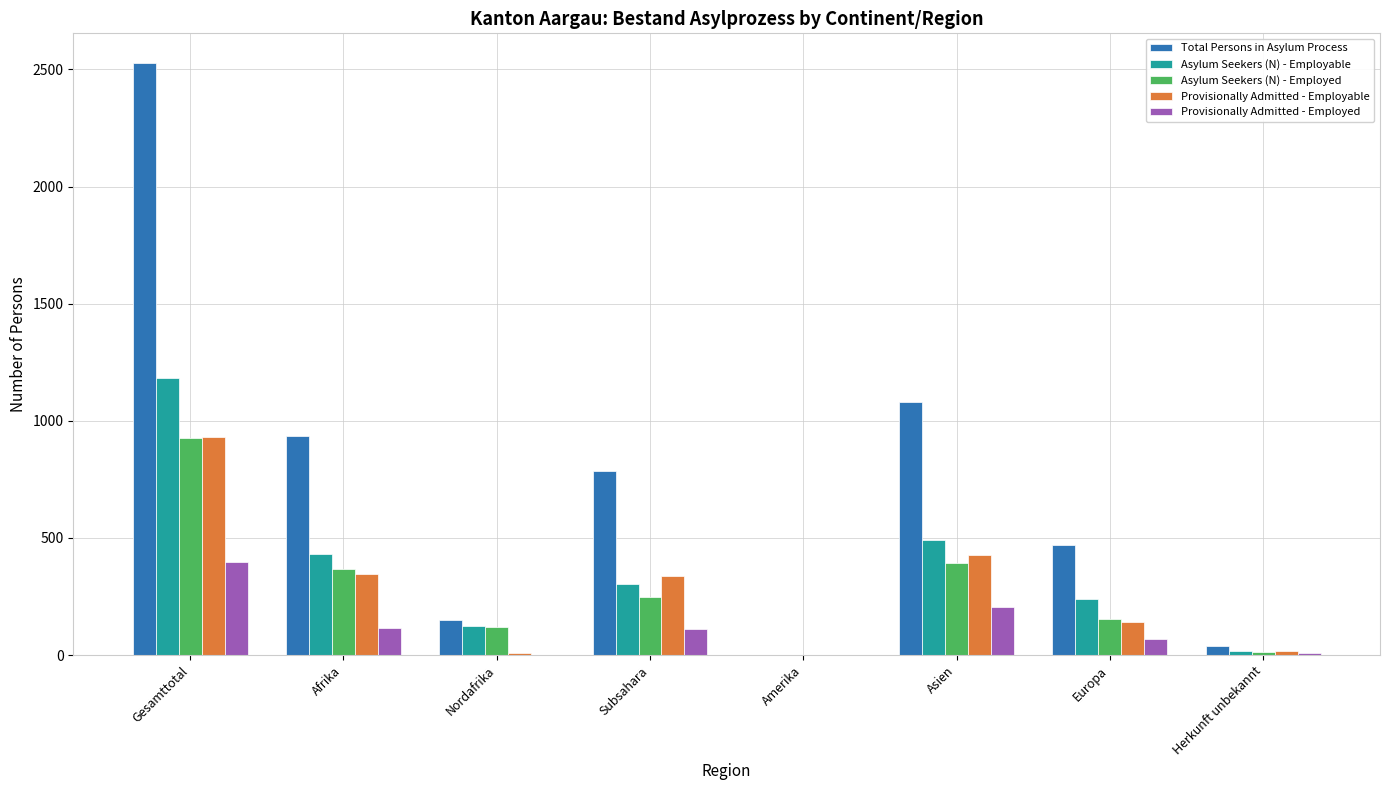

Where is Provisionally Admitted - Employed nearest to the value 198?

Asien